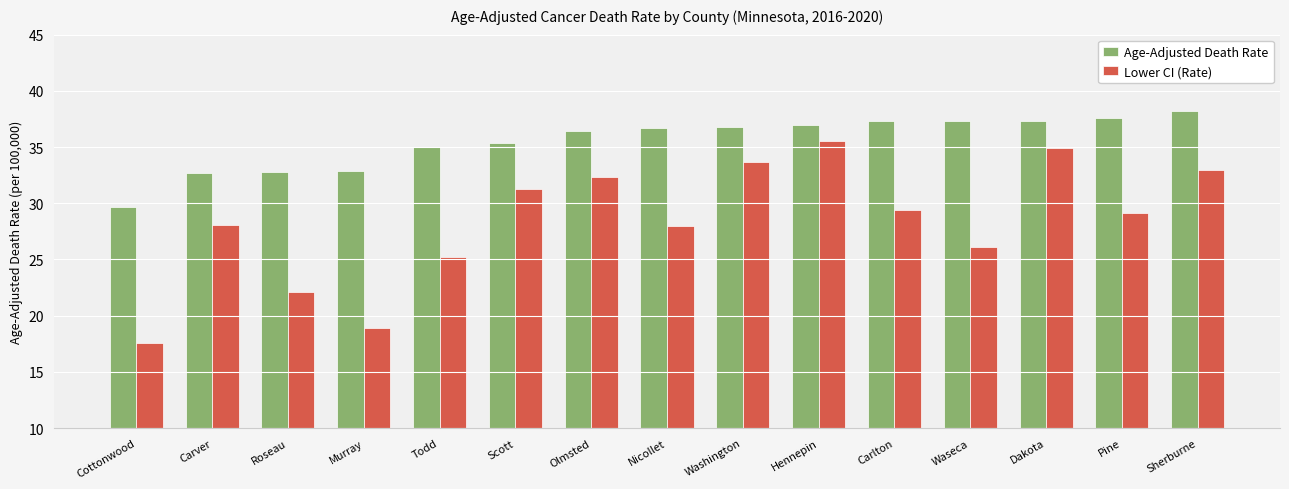

What is the difference between the highest and lowest values at Sherburne?

5.2